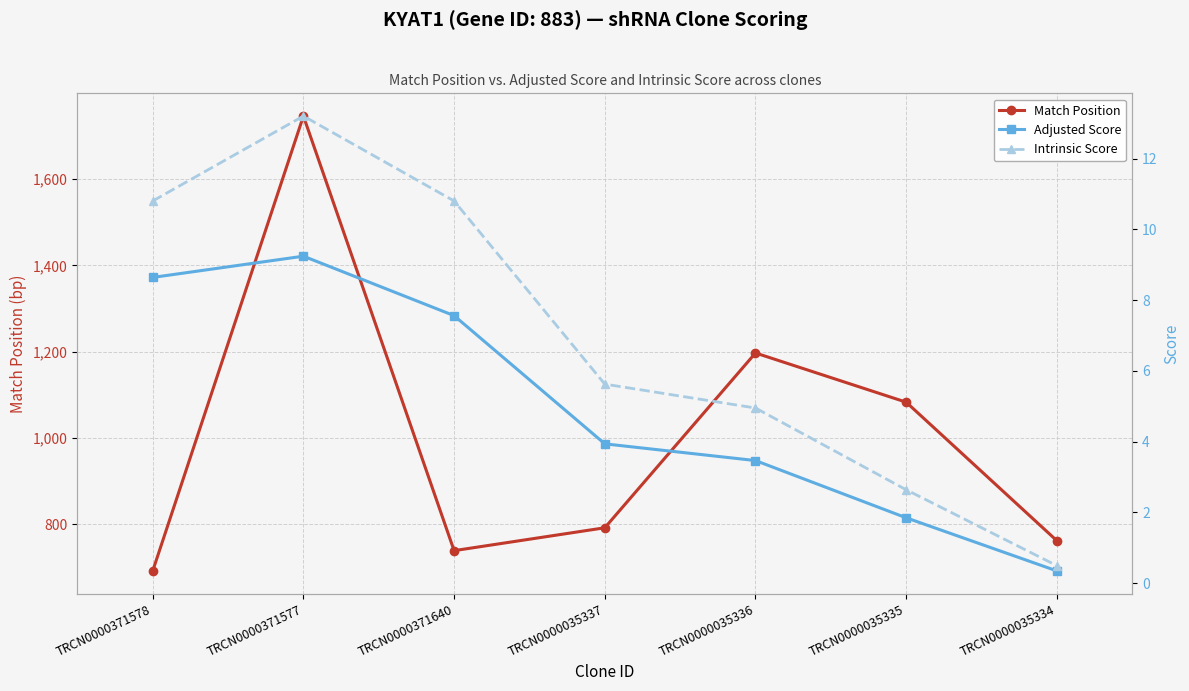

At which category is the sum across all series the highest?

TRCN0000371577